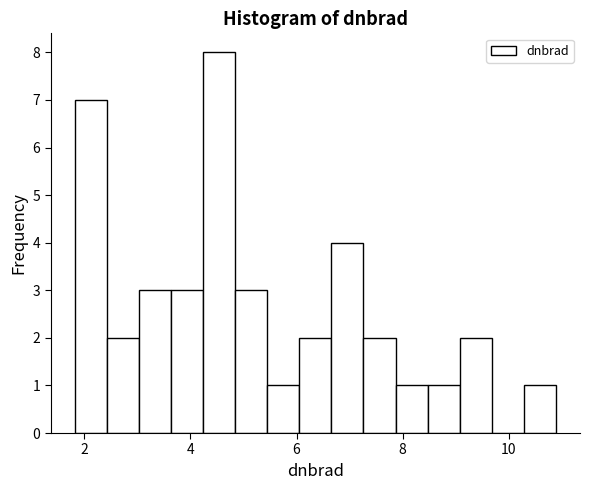

Read against the x-axis, roughly where is the centre of the tallest bar?

4.6